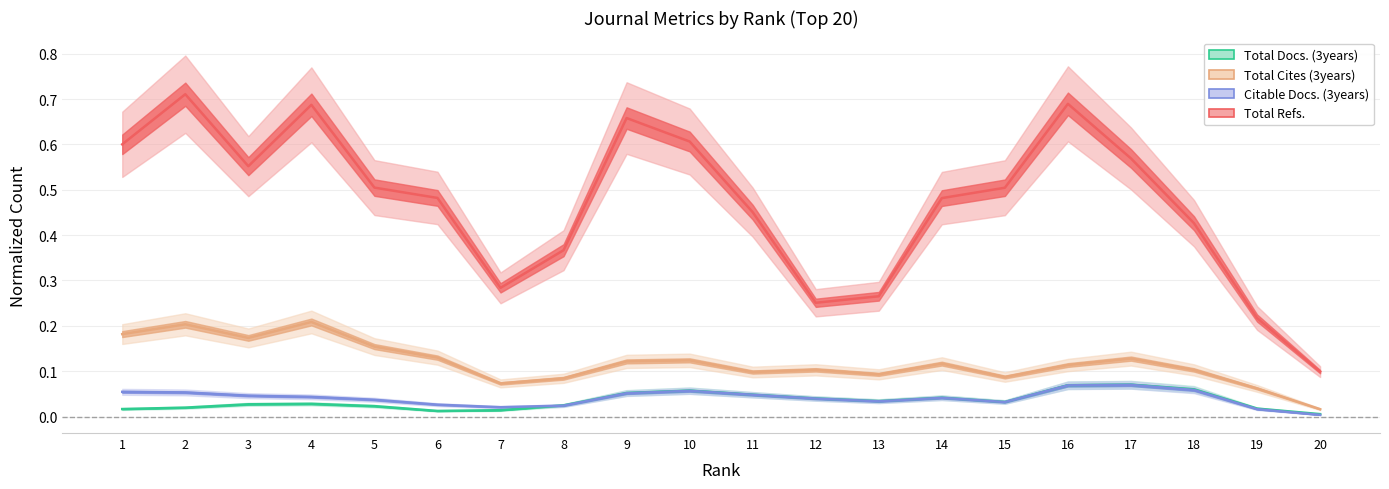

In Citable Docs. (3years), how many points are higher than both neighbors (excluding endpoints)?

3